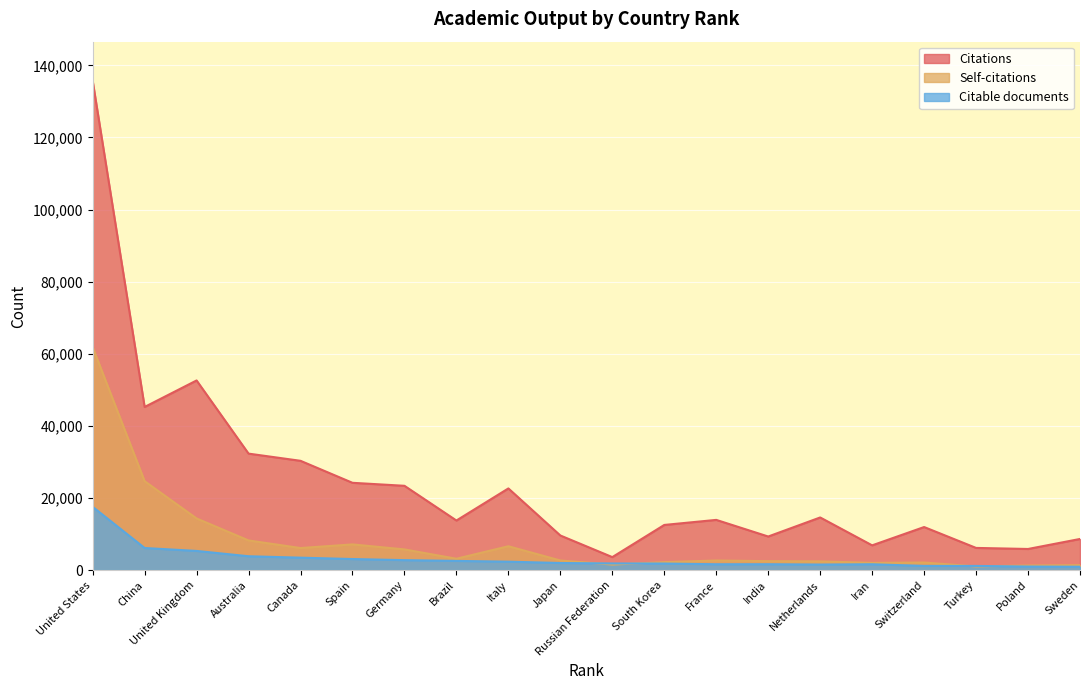

True or false: Citations and Citable documents intersect in this chart.

False